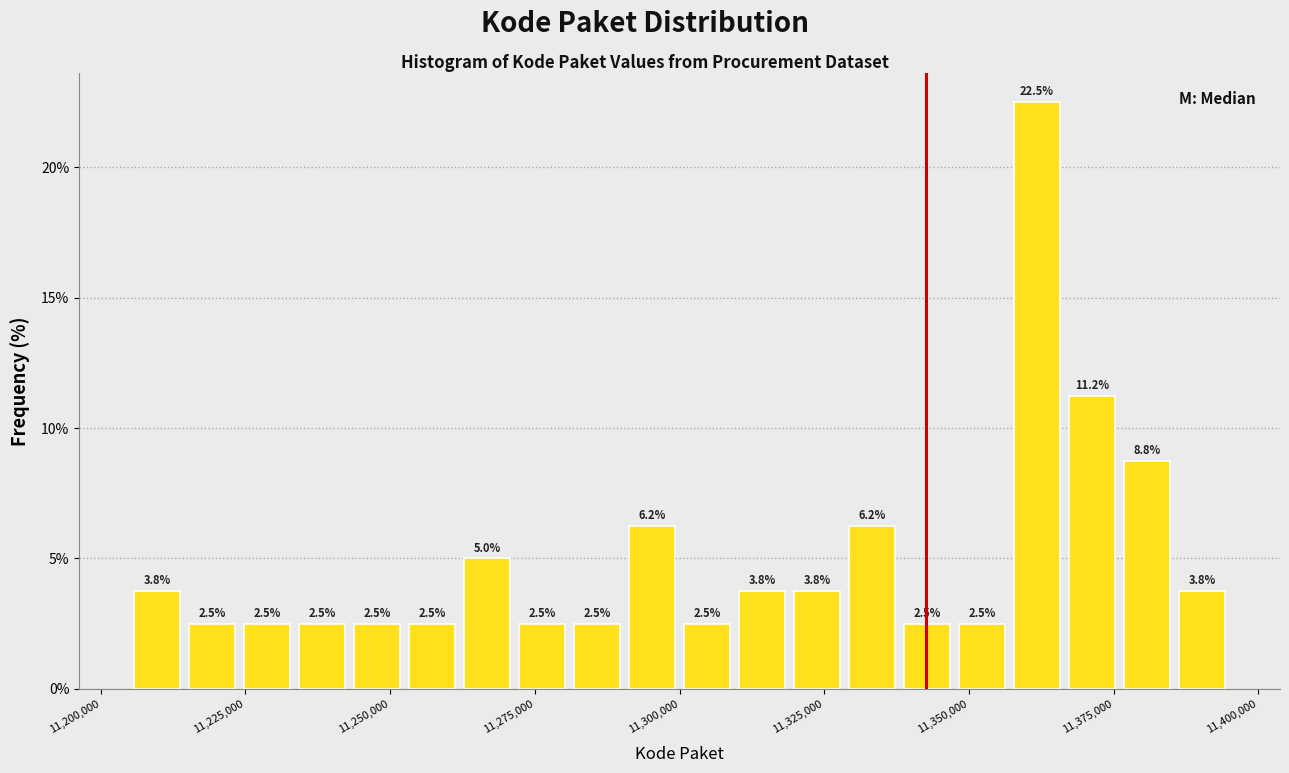

Around what value on the x-axis is the tallest bar? Give the approximate position of its centre, as read against the axis.

11360000